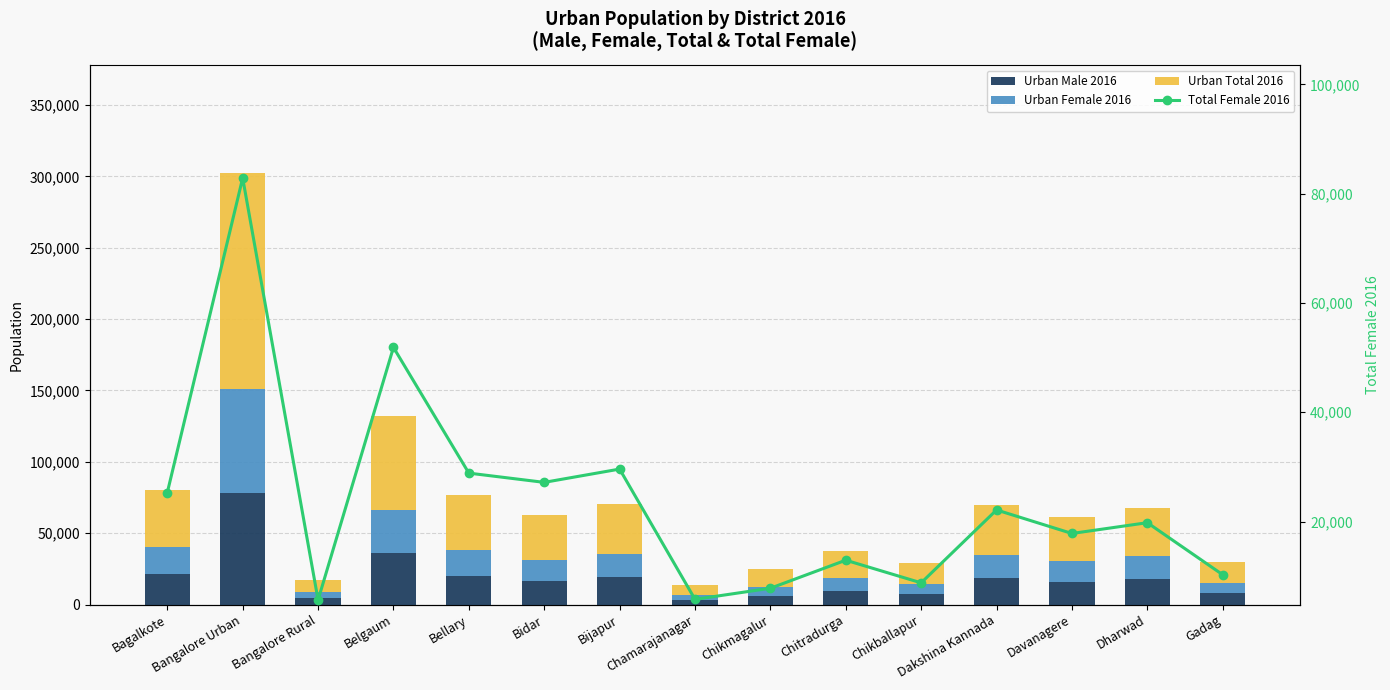

What position from the left is Chamarajanagar?

8